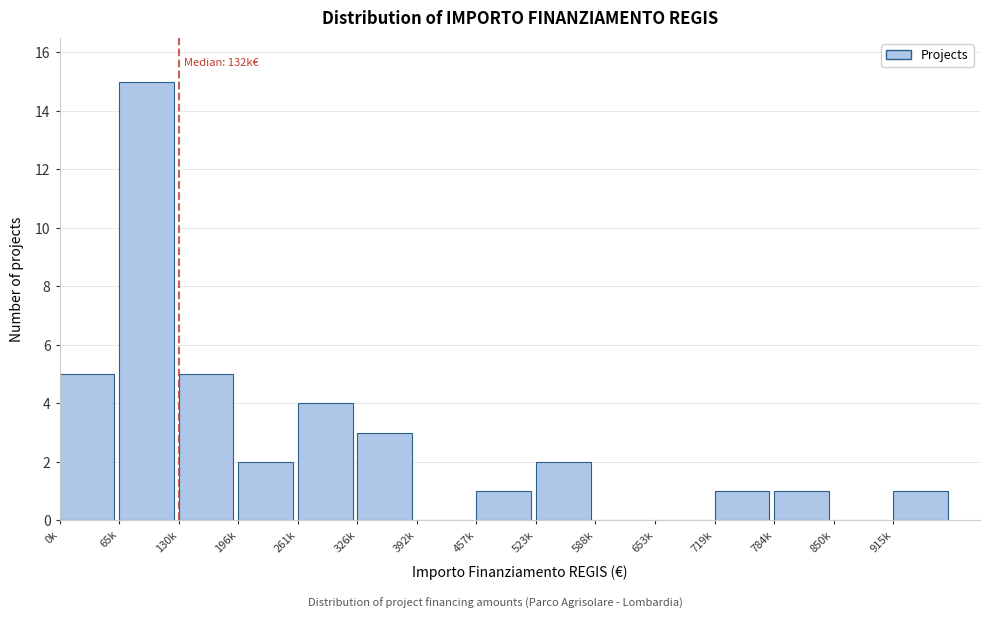

Reading left to right, what are all the values shown in this chart?

0k=5	65k=15	130k=5	196k=2	261k=4	326k=3	392k=0	457k=1	523k=2	588k=0	653k=0	719k=1	784k=1	850k=0	915k=1